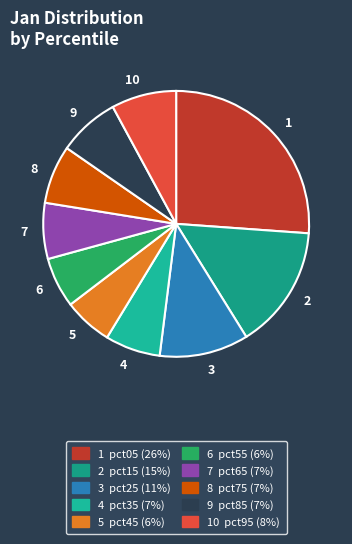

Which category has the biggest portion of the pie?

1